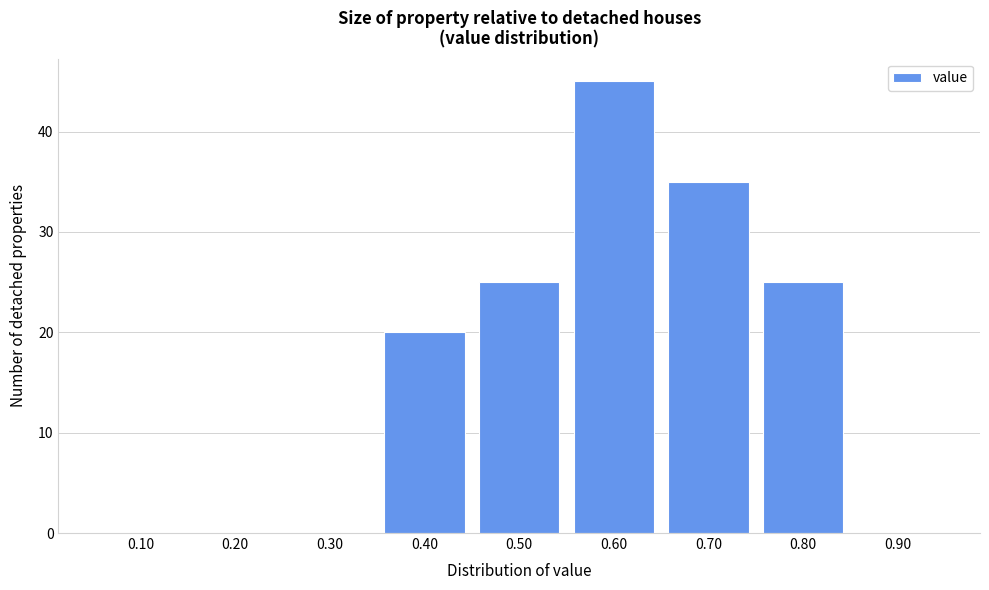

Reading right to left, transcribe all the data shown in this chart.

0.90=0	0.80=25	0.70=35	0.60=45	0.50=25	0.40=20	0.30=0	0.20=0	0.10=0